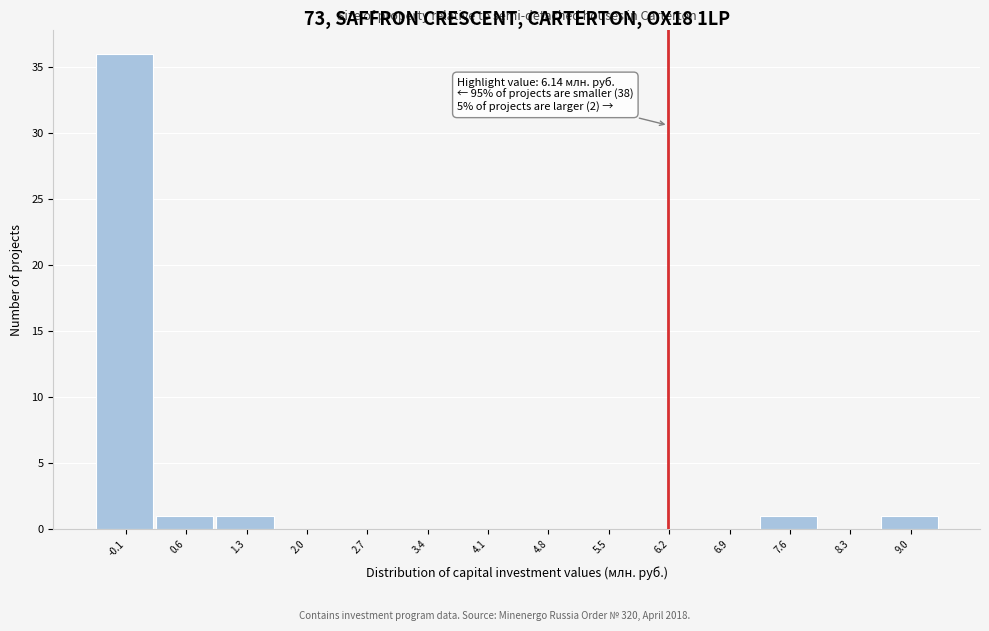

Which range on the x-axis has the tallest bar?

-0.5 to 0.2